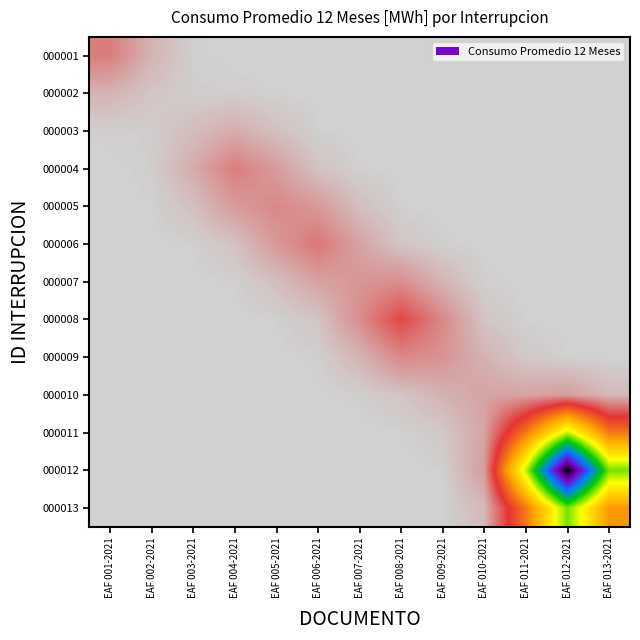

What is the total value across all series at EAF 001-2021?

1.9